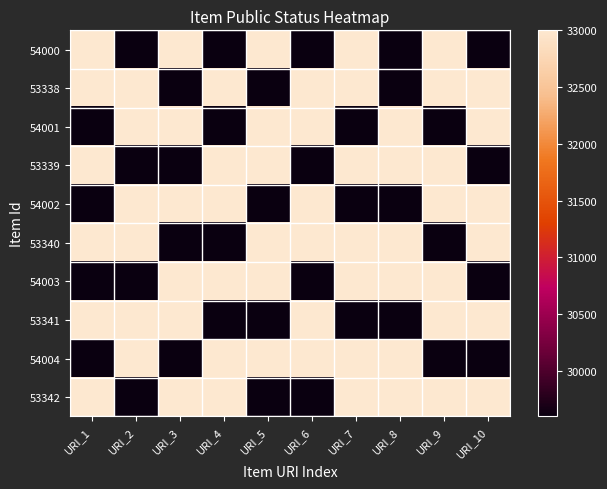

What is the greatest value displayed?

33000